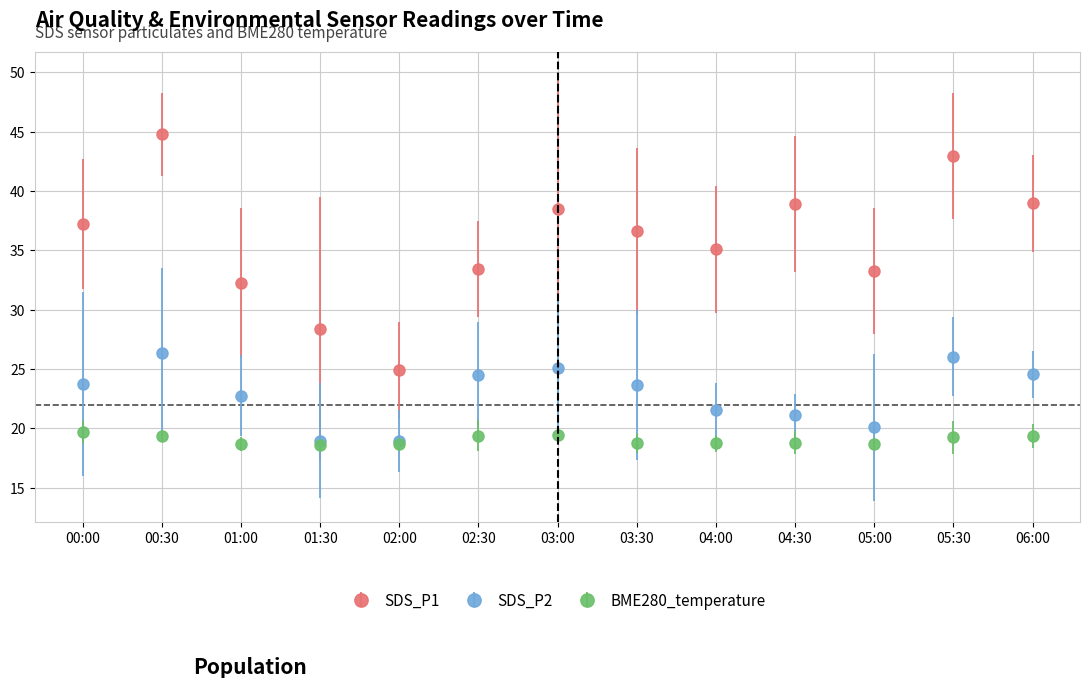

What is the label of the 9th point from the right?

02:00